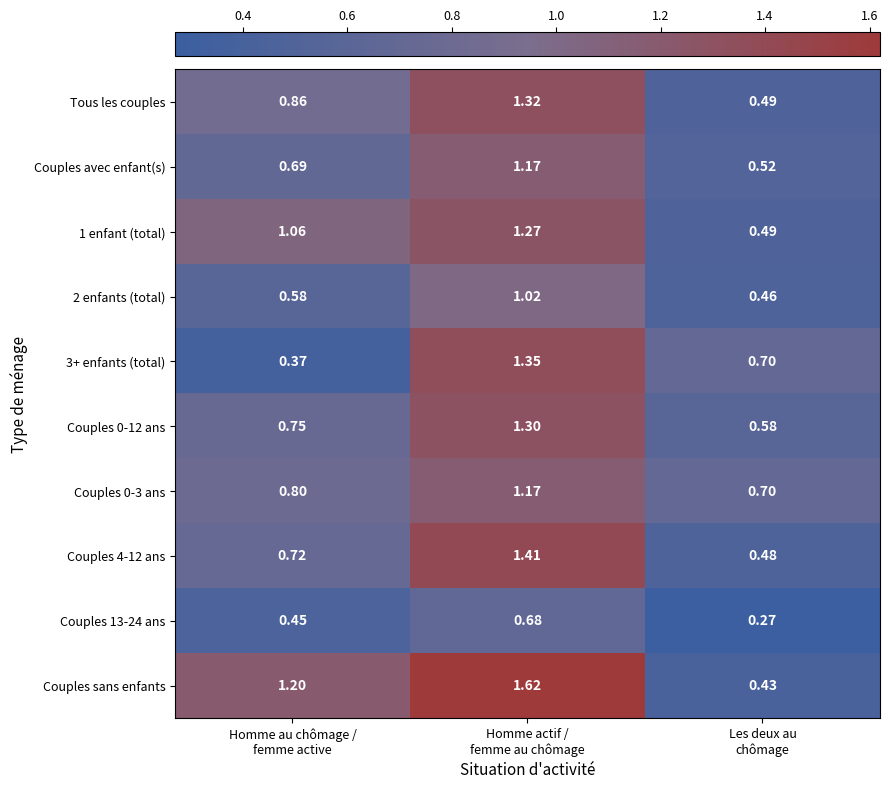

Which series has the largest total across all categories?

Couples sans enfants